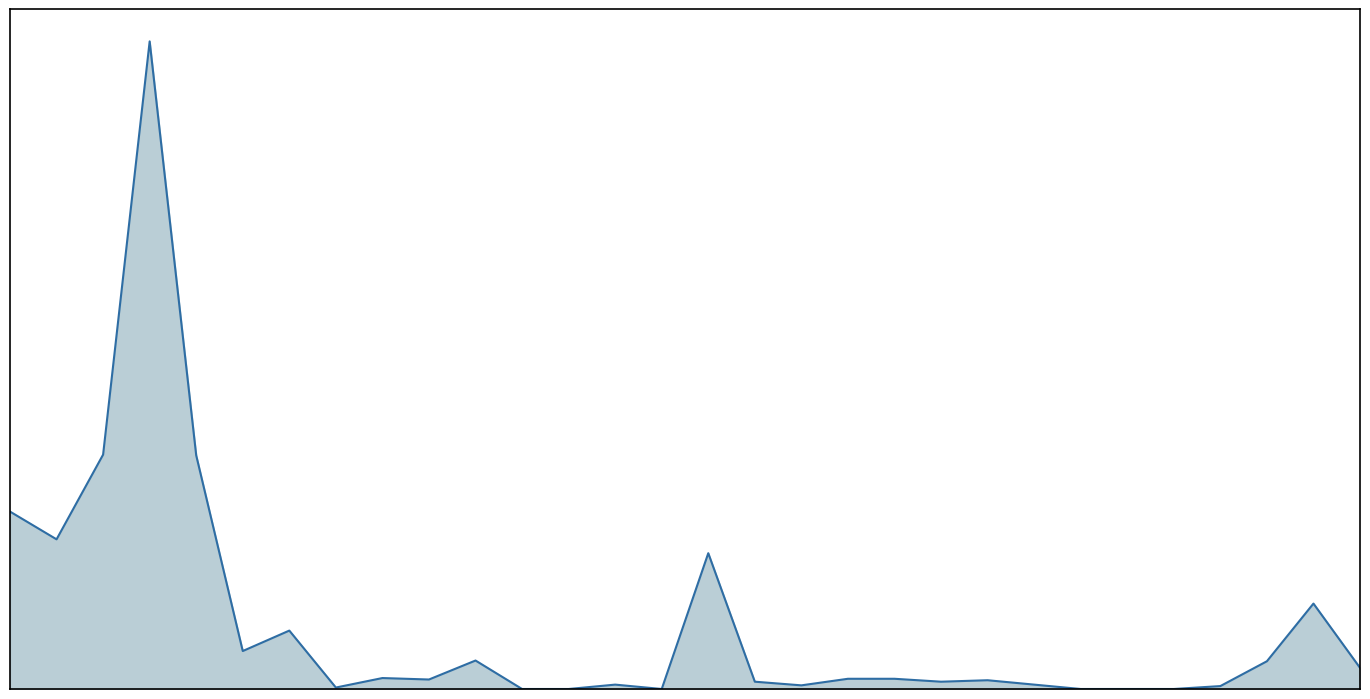

What is the difference between the maximum and minimum values?

177.4